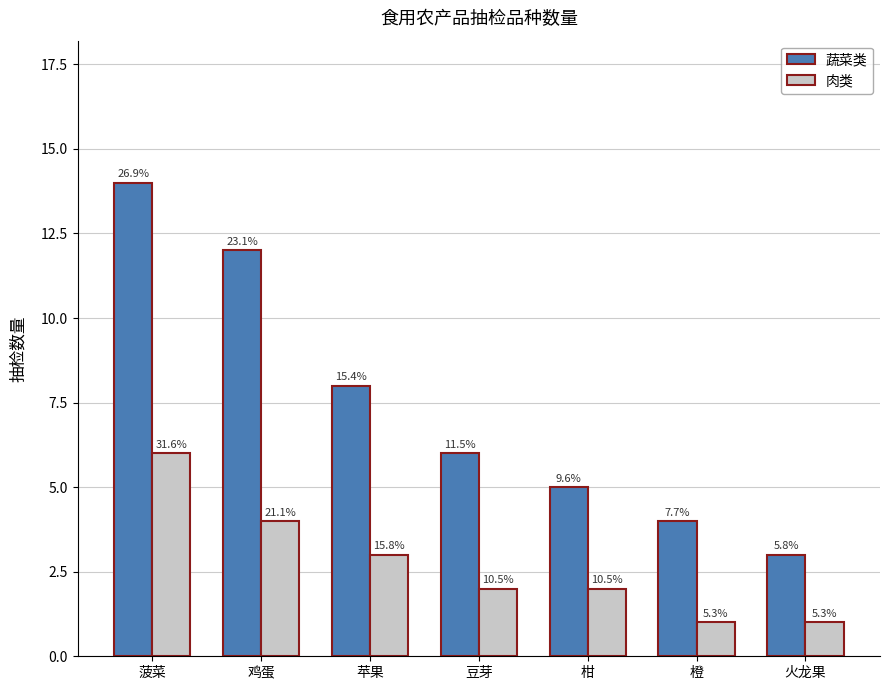

What are all the series names shown in the legend?

蔬菜类, 肉类